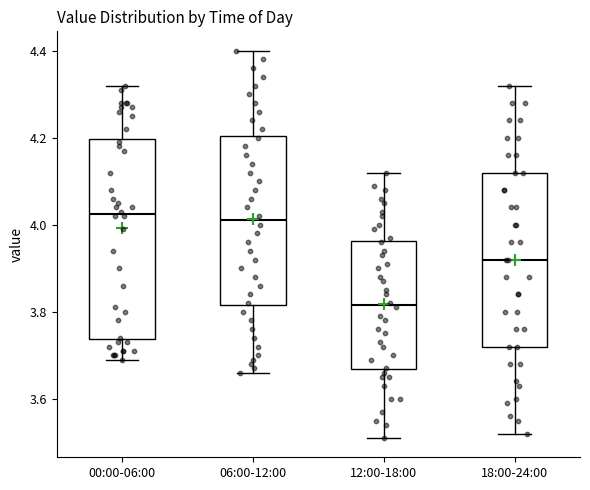

Reading left to right, read every box against the y-axis: the position of its median line, the range the box covers, and the ends of its whiskers. The values are not printed on the chart, so give them approximately, as read against the axis.

00:00-06:00: median 4.02, box 3.74 to 4.20, whiskers 3.70 to 4.32
06:00-12:00: median 4.02, box 3.82 to 4.20, whiskers 3.66 to 4.40
12:00-18:00: median 3.82, box 3.66 to 3.96, whiskers 3.52 to 4.12
18:00-24:00: median 3.92, box 3.72 to 4.12, whiskers 3.52 to 4.32